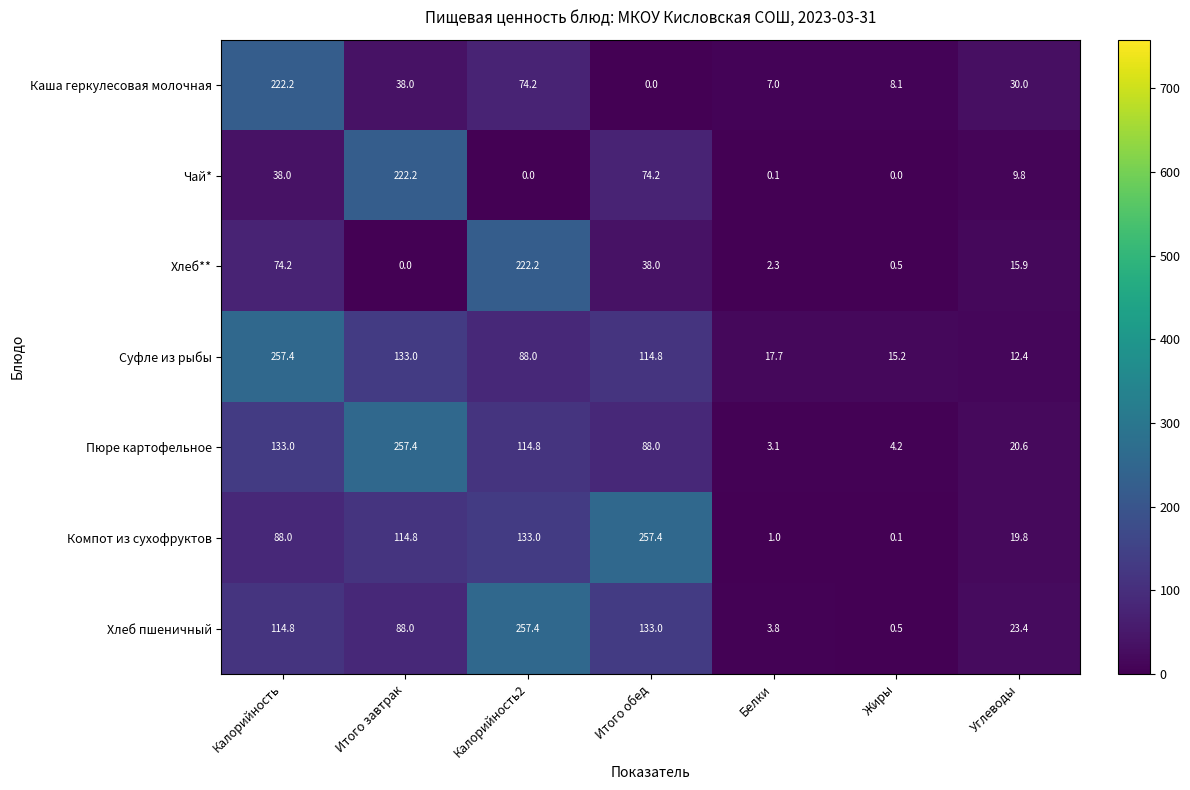

What is the greatest value displayed?

257.4